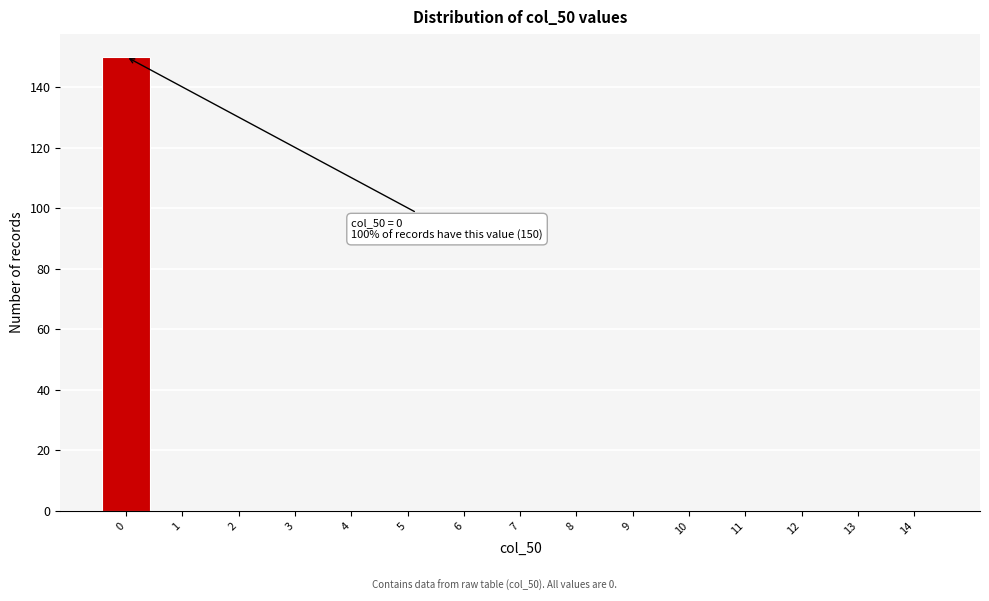

Reading right to left, what are all the values shown in this chart?

14=0	13=0	12=0	11=0	10=0	9=0	8=0	7=0	6=0	5=0	4=0	3=0	2=0	1=0	0=150